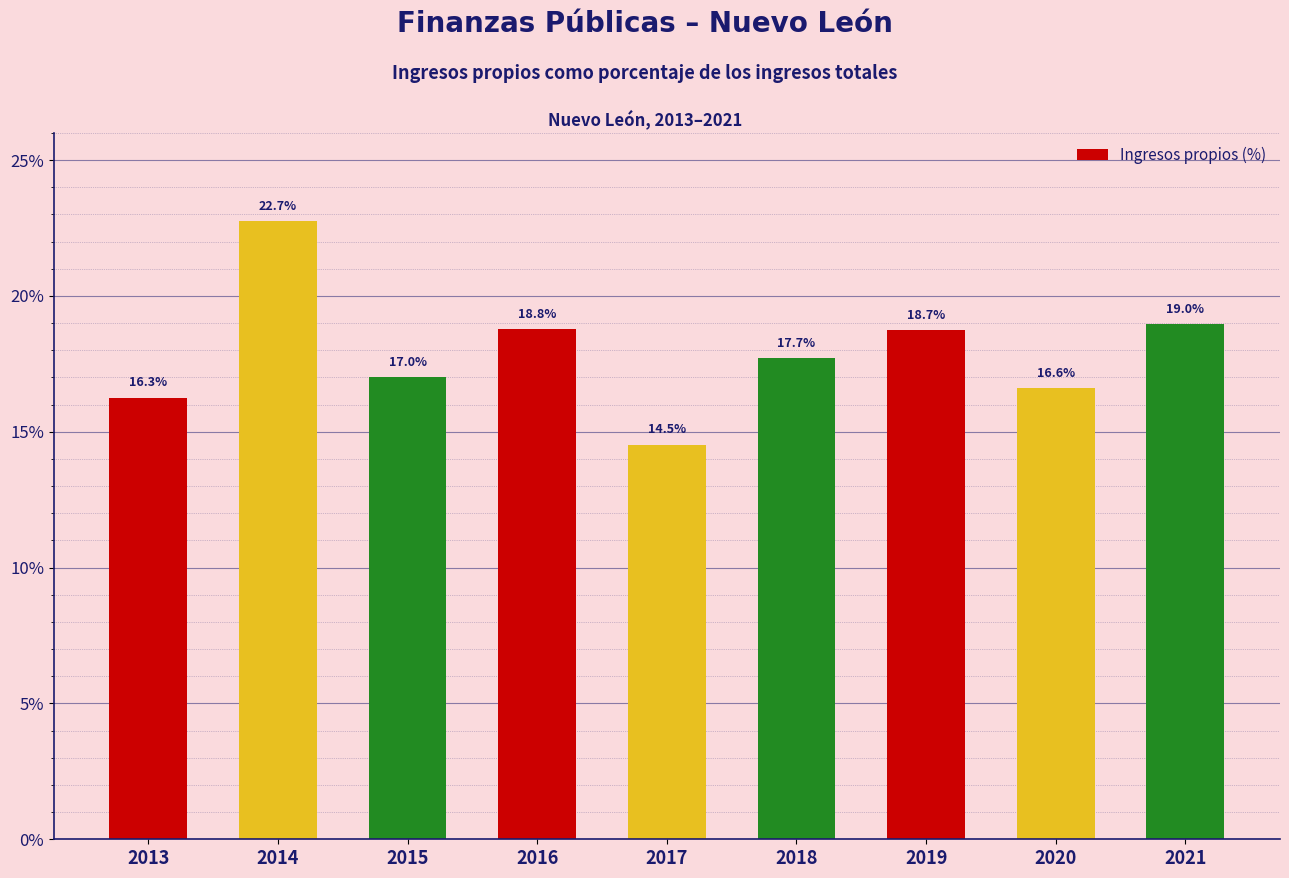

Where is the data nearest to the value 18?

2018